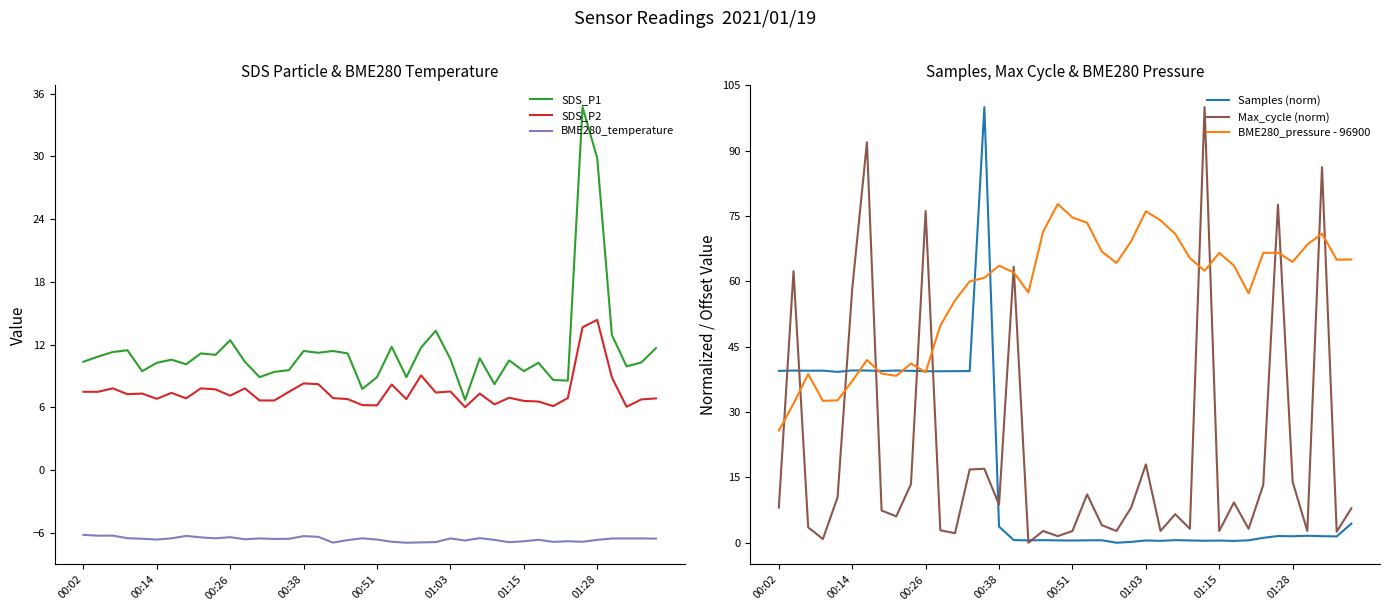

Is it true that BME280_temperature equals -9.6 at 00:51?

False